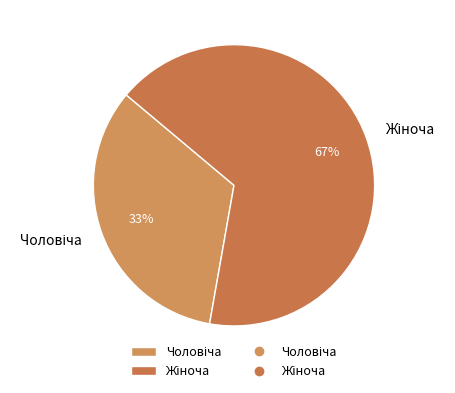

To the nearest percent, what is the average slice percentage?

50%